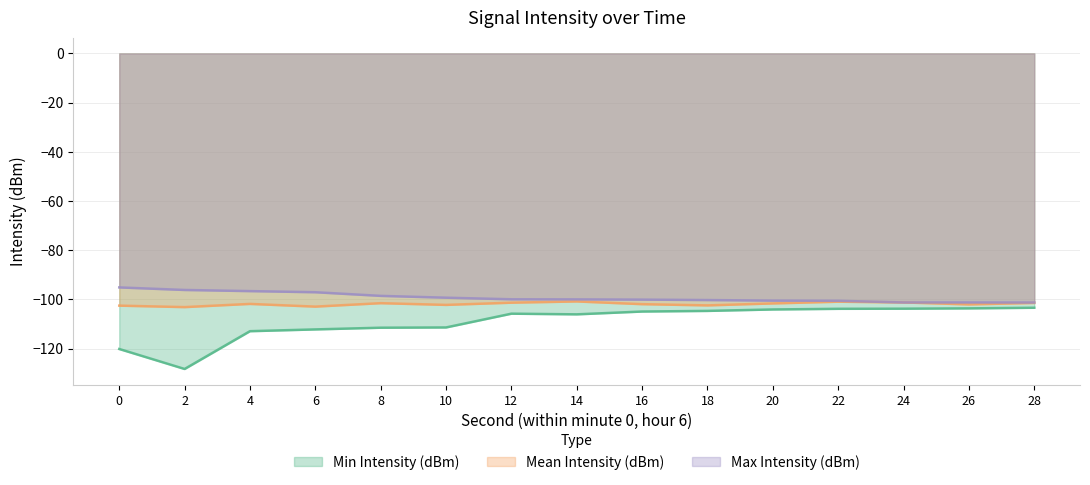

Rank the series by their average value, from lowest to highest.

Min Intensity (dBm), Mean Intensity (dBm), Max Intensity (dBm)